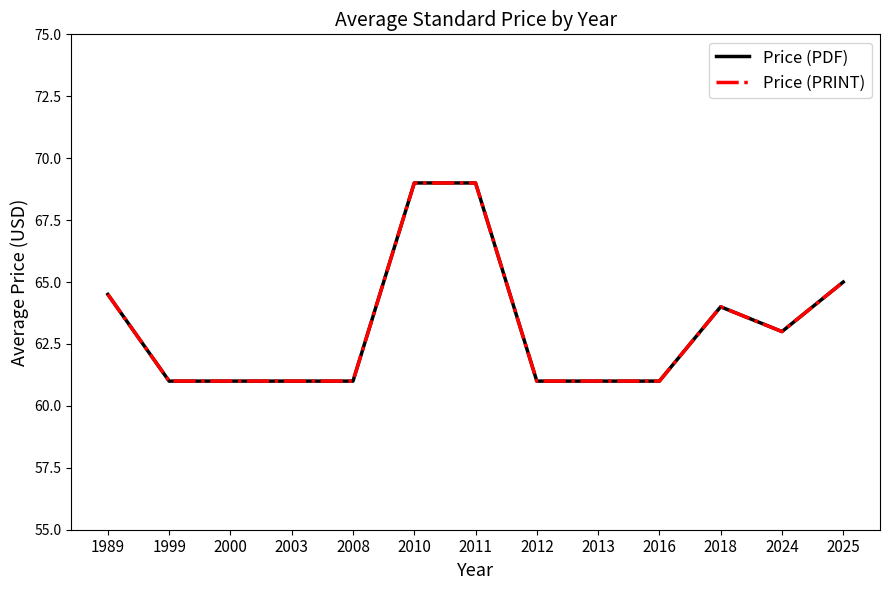

What is the sum of all Price (PDF) values?

821.5